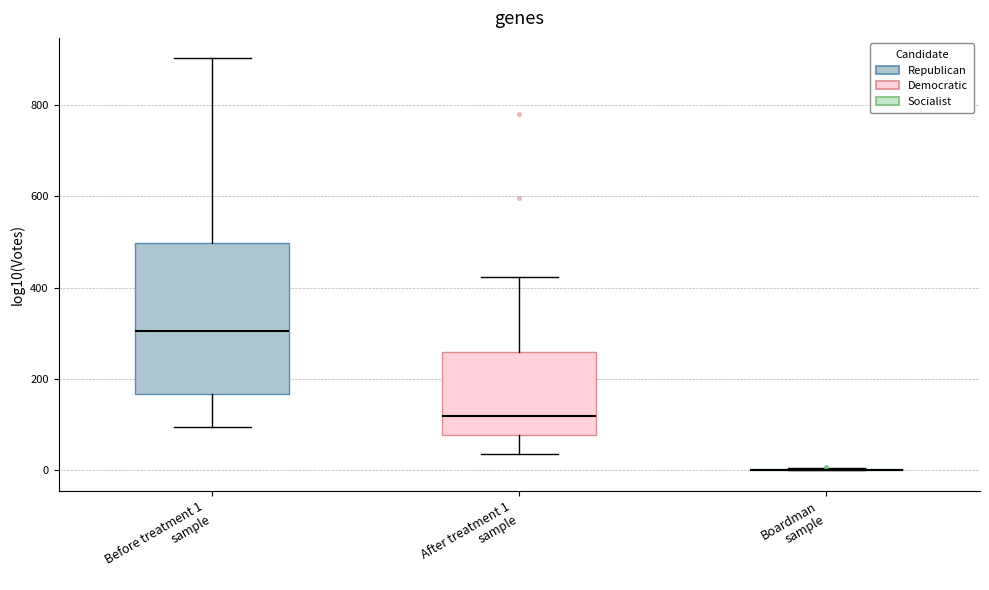

Reading left to right, read every box against the y-axis: the position of its median line, the range the box covers, and the ends of its whiskers. The values are not printed on the chart, so give them approximately, as read against the axis.

Before treatment 1 sample: median 300, box 160 to 500, whiskers 100 to 900
After treatment 1 sample: median 120, box 80 to 260, whiskers 40 to 420
Boardman sample: box collapsed to a line at 0, whiskers 0 to 0